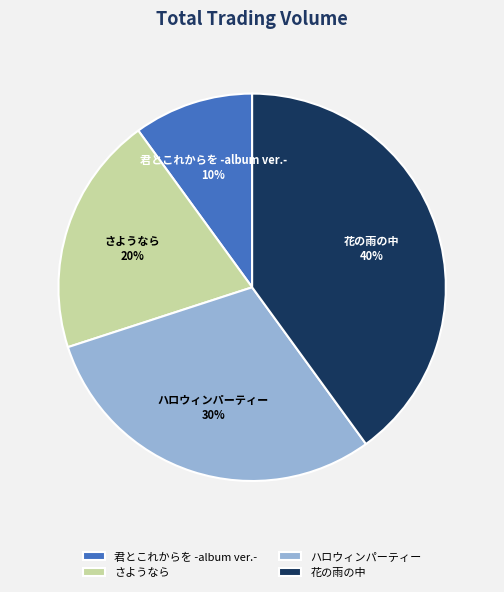

Which category has the biggest portion of the pie?

花の雨の中